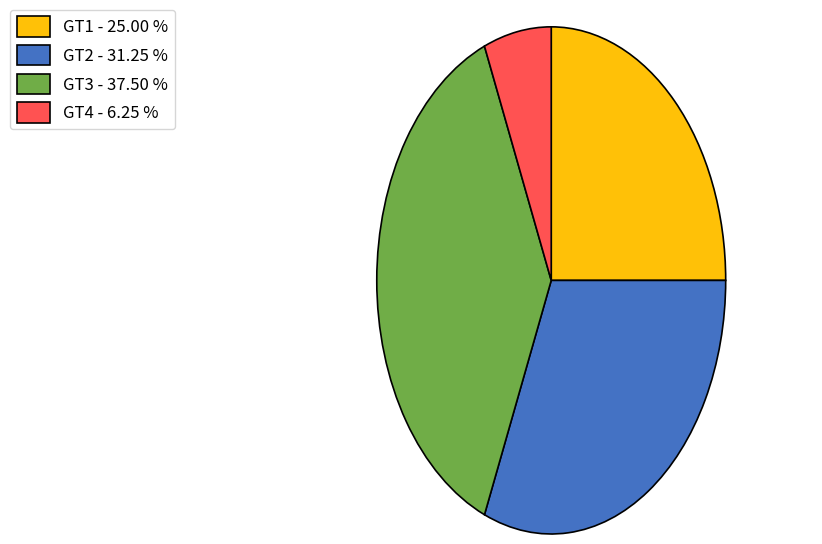

Which has a higher value, GT4 or GT2?

GT2